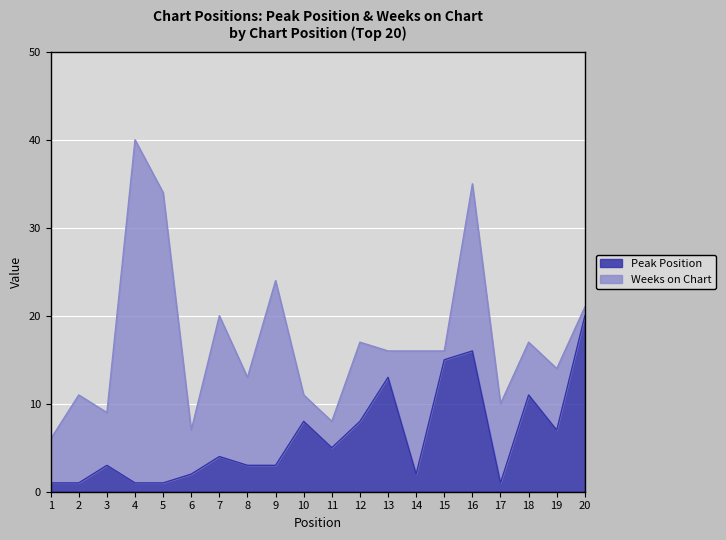

What is the change in value from 15 to 18?

-4